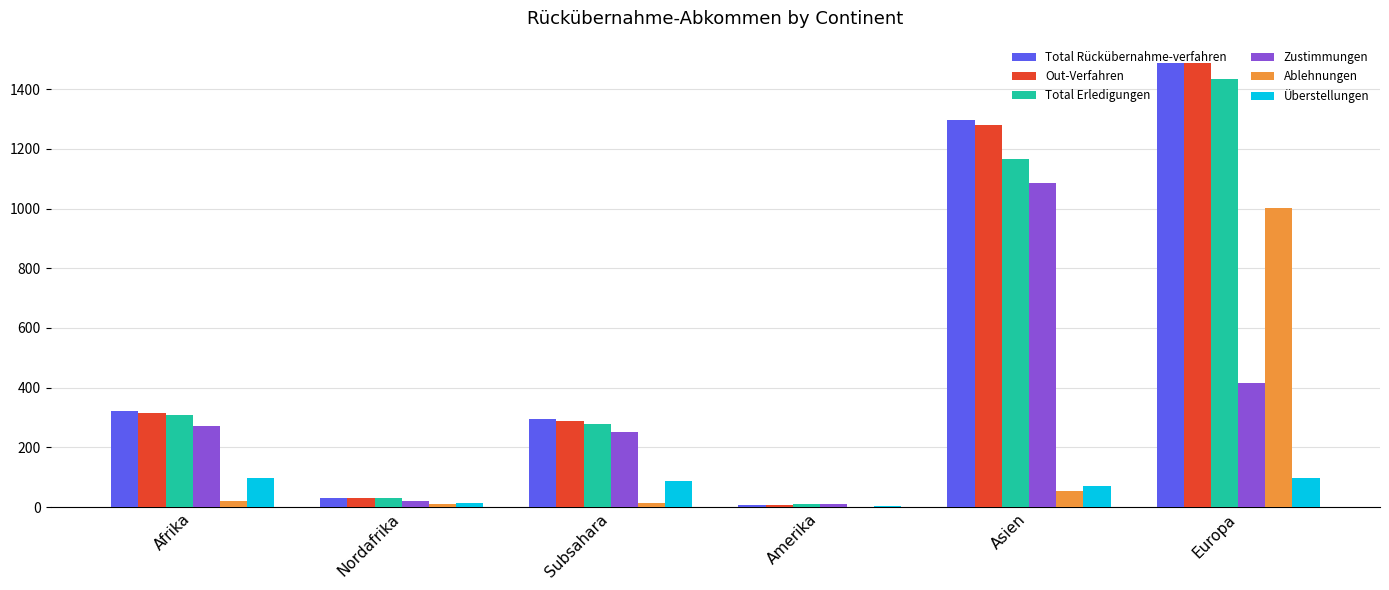

What is the spread (max minus min) of values at Afrika?

302